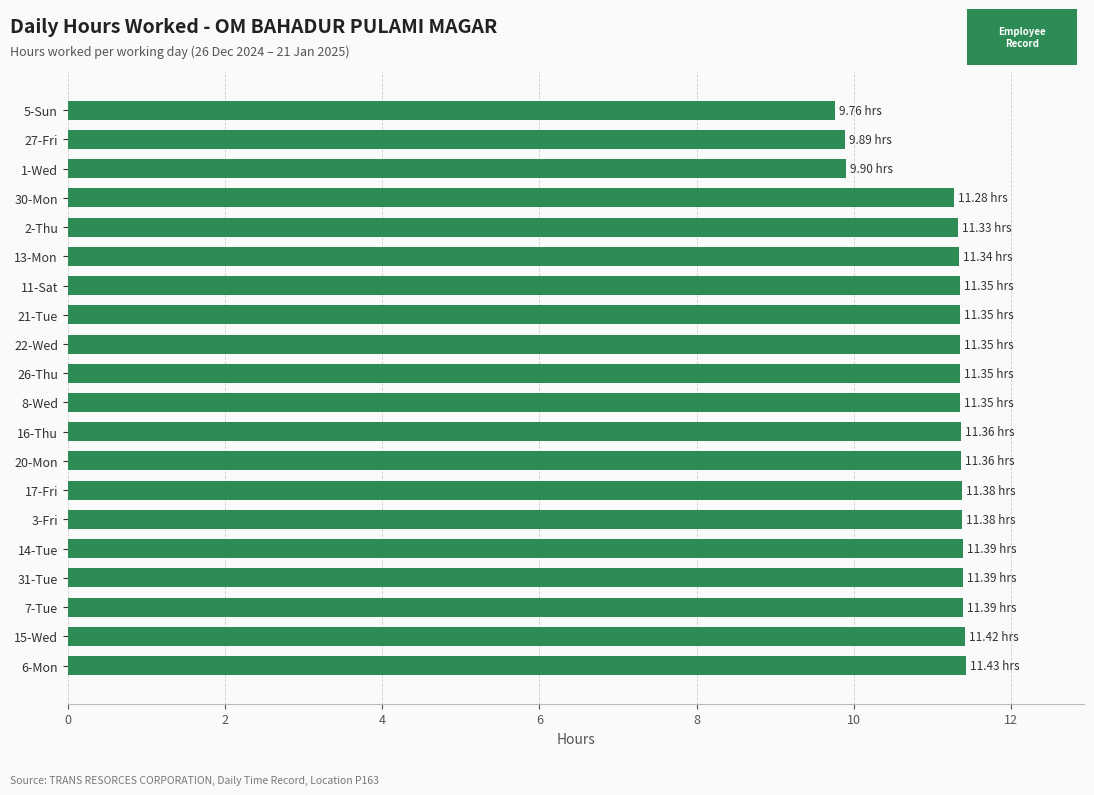

What is the ratio of the value at 17-Fri to the value at 7-Tue?

1.0